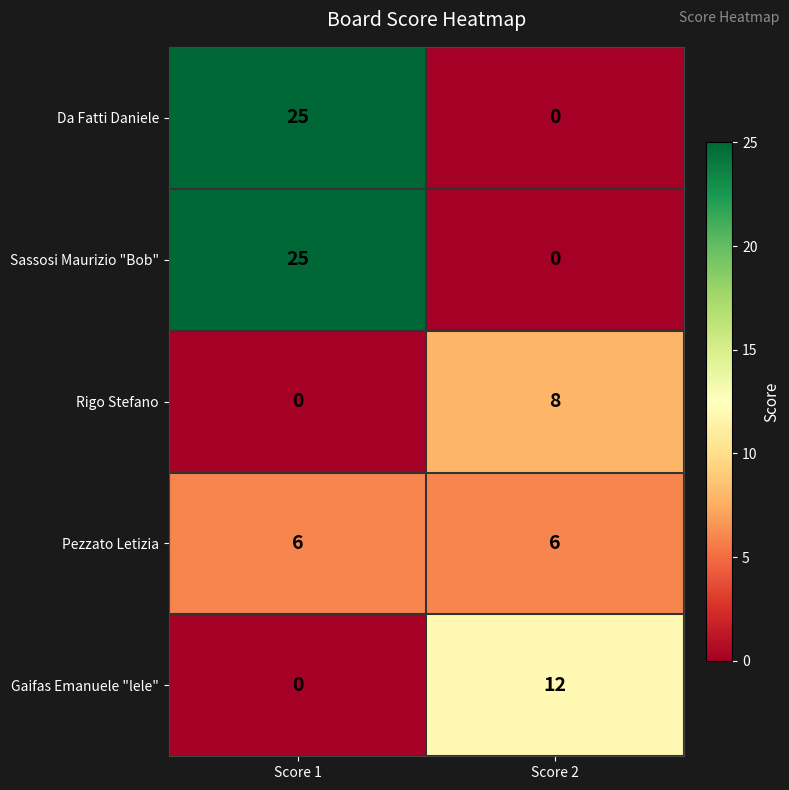

Reading left to right, transcribe all the data shown in this chart.

Da Fatti Daniele: 25	0
Sassosi Maurizio "Bob": 25	0
Rigo Stefano: 0	8
Pezzato Letizia: 6	6
Gaifas Emanuele "lele": 0	12